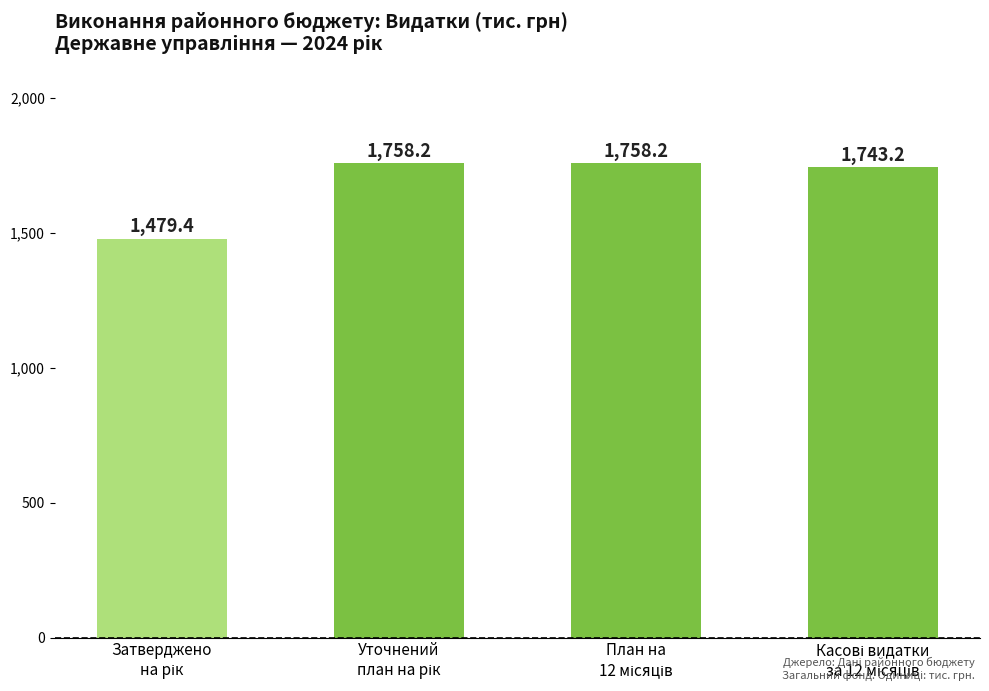

Reading left to right, transcribe all the data shown in this chart.

1479.4	1758.2	1758.2	1743.2